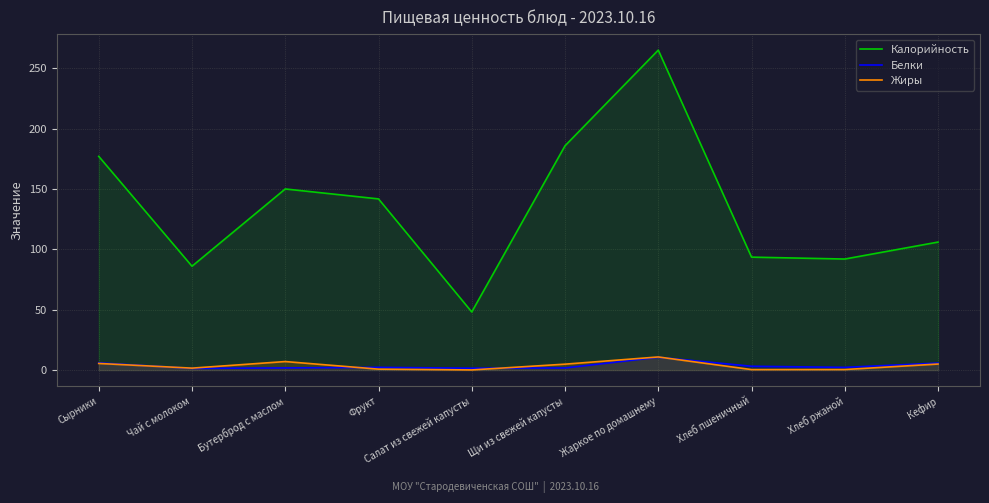

At how many categories does at least one series exceed 45?

10